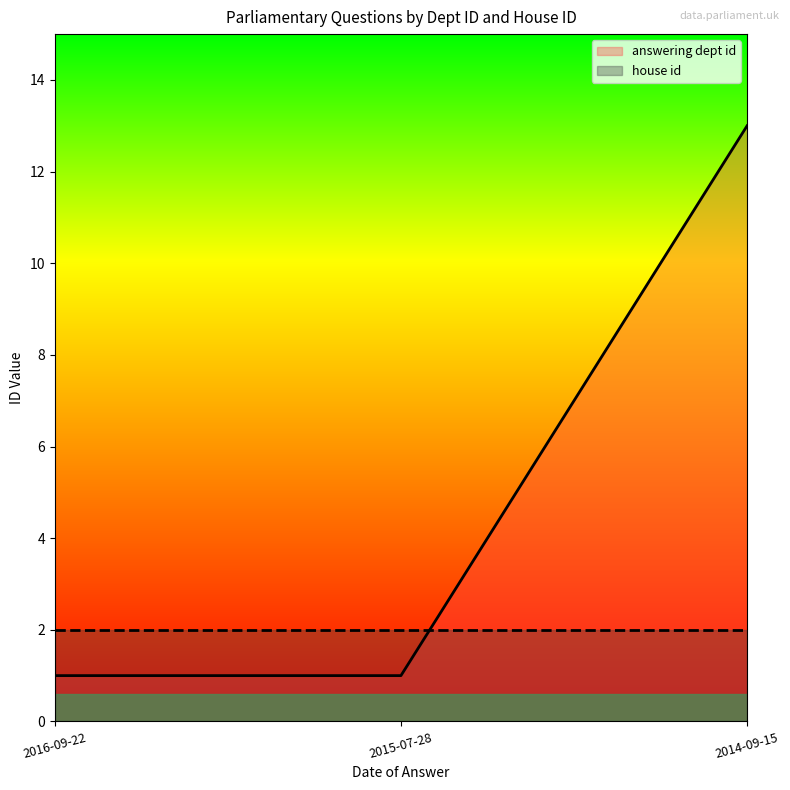

The chart shows a value of 1 at 2015-07-28. True or false?

True